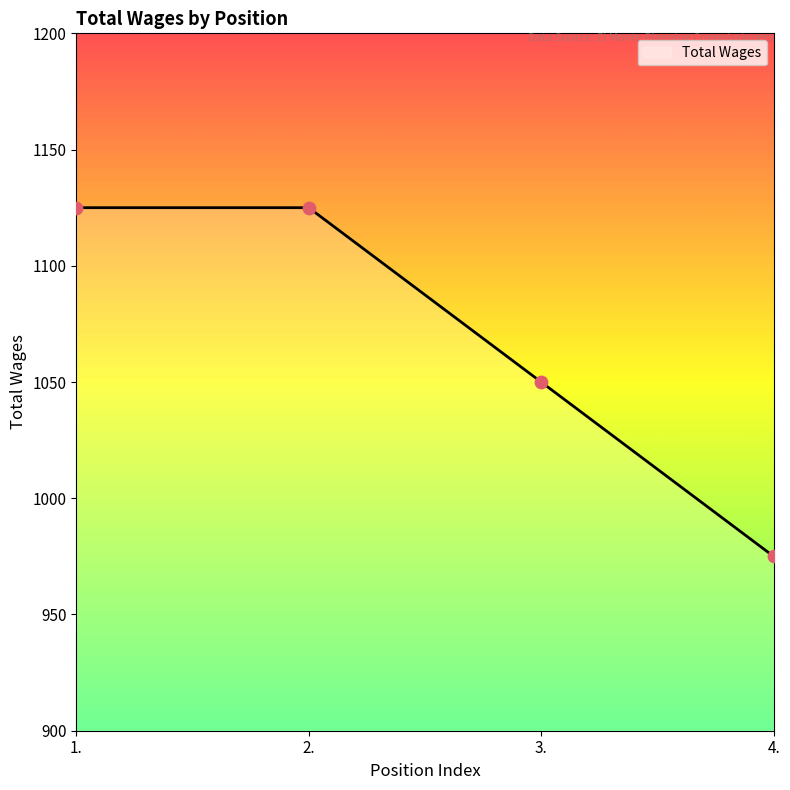

Between 1. and 3., which is larger?

1.